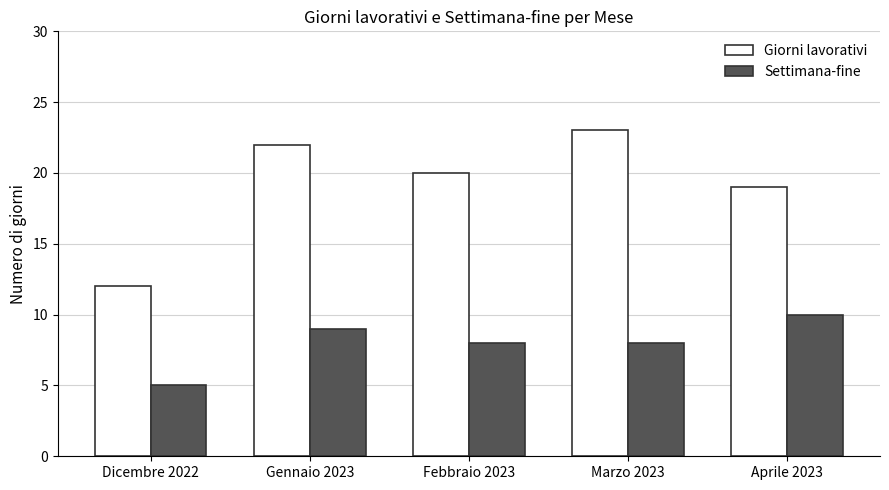

What is the label of the 1st bar from the right?

Aprile 2023